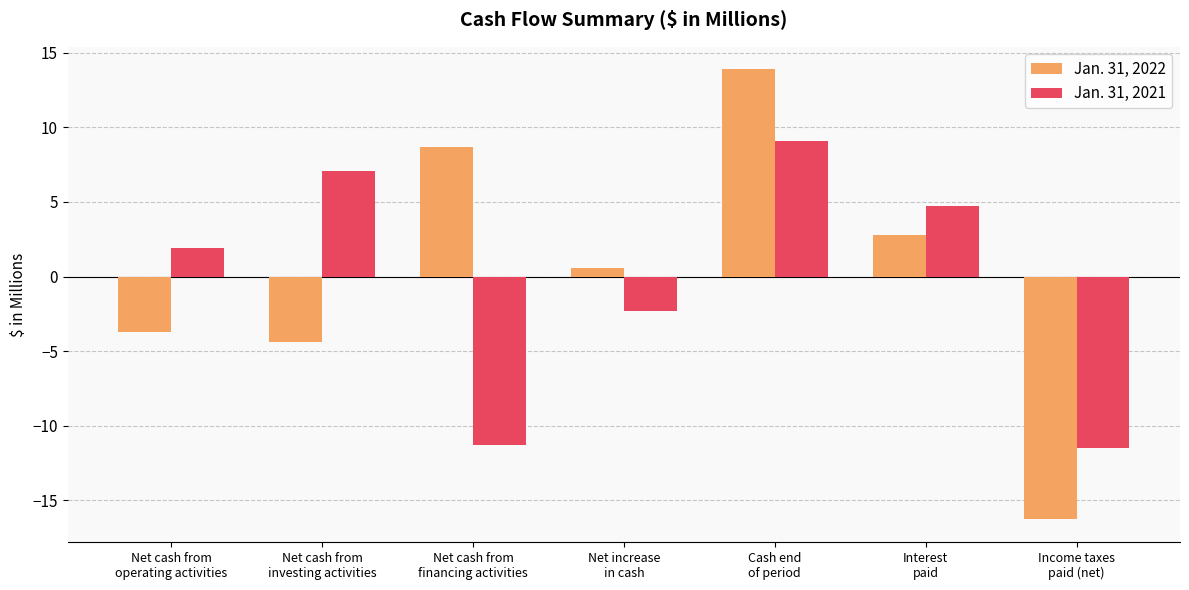

How many negative values does the Jan. 31, 2022 series have?

3